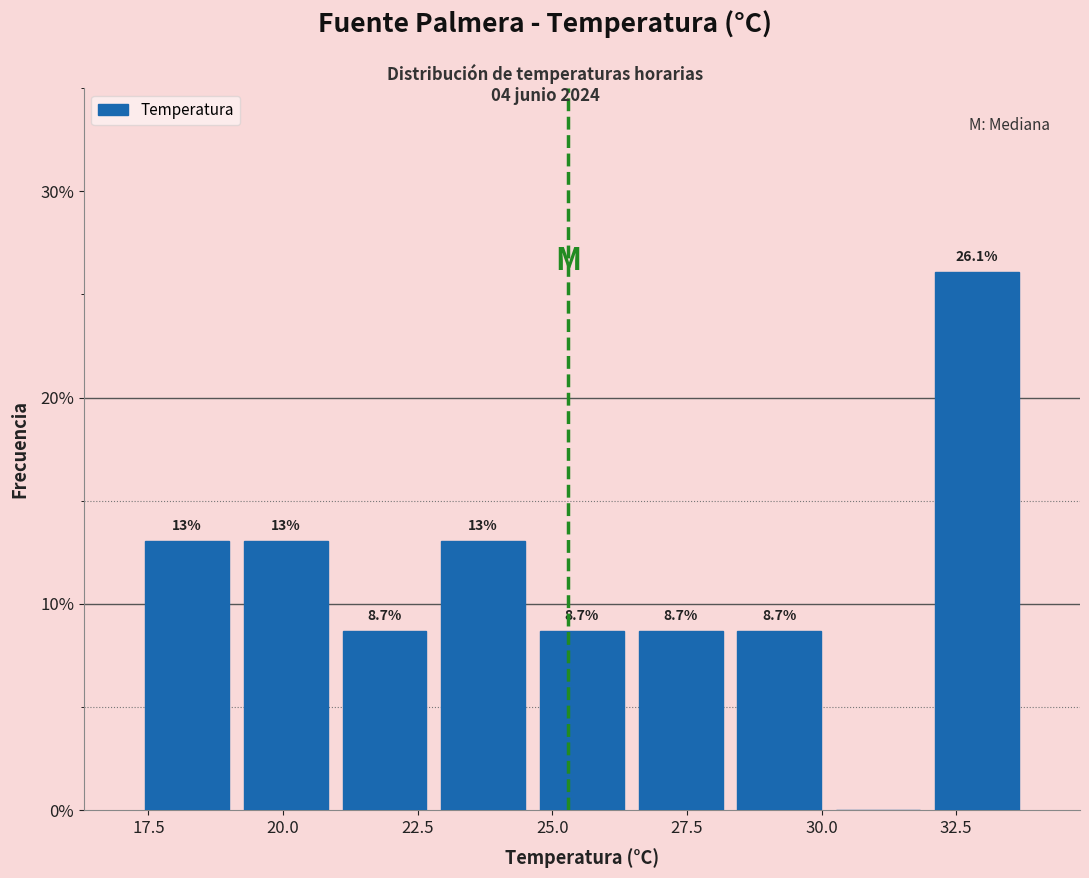

Read against the x-axis, roughly where is the centre of the tallest bar?

33.0